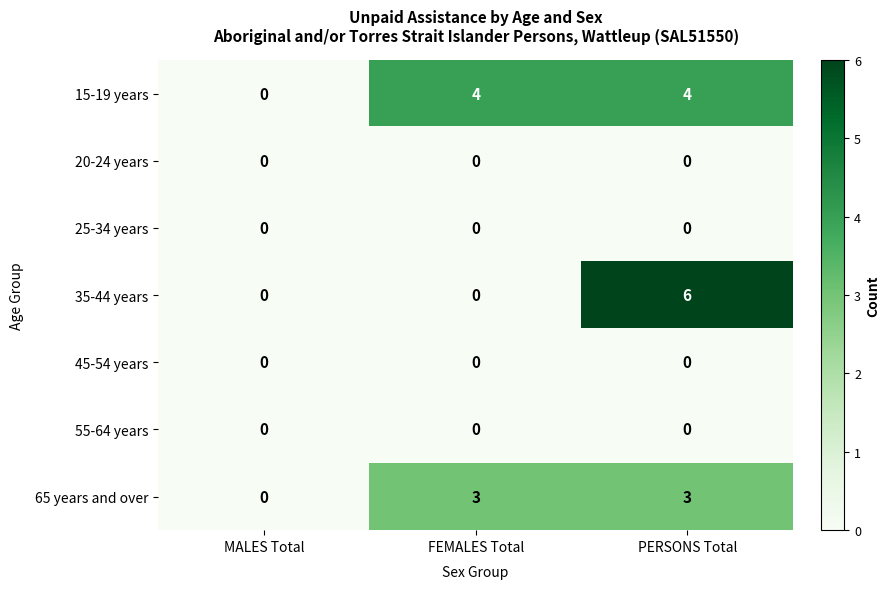

Is the value of 65 years and over at PERSONS Total greater than the value of 35-44 years at FEMALES Total?

Yes